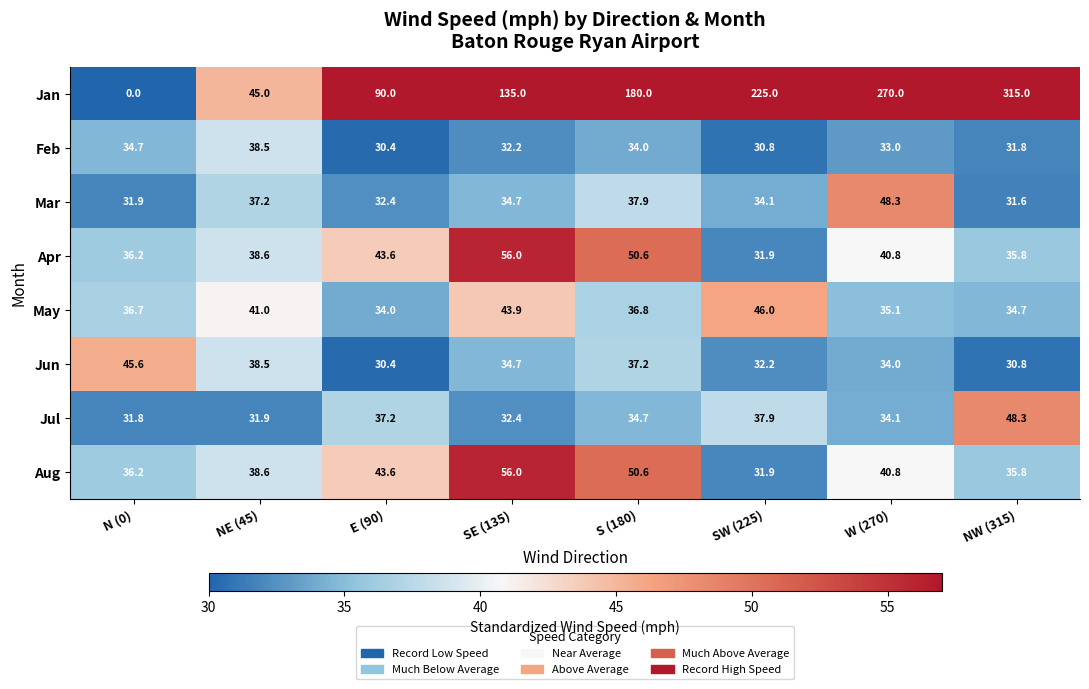

Rank the categories by Jun value from lowest to highest.

E (90), NW (315), SW (225), W (270), SE (135), S (180), NE (45), N (0)